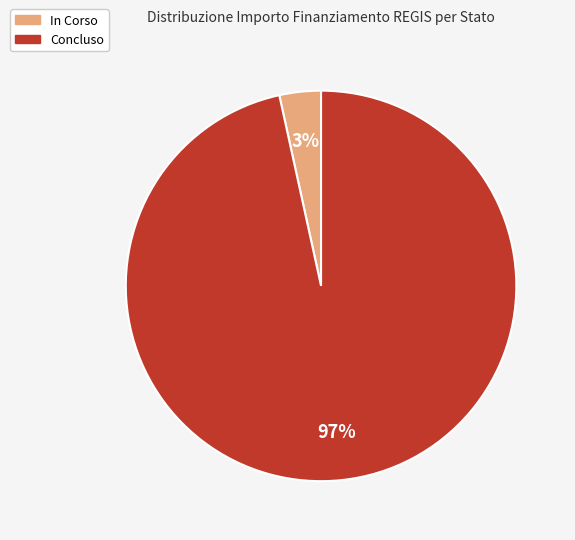

Rank the categories by value from highest to lowest.

Concluso, In Corso